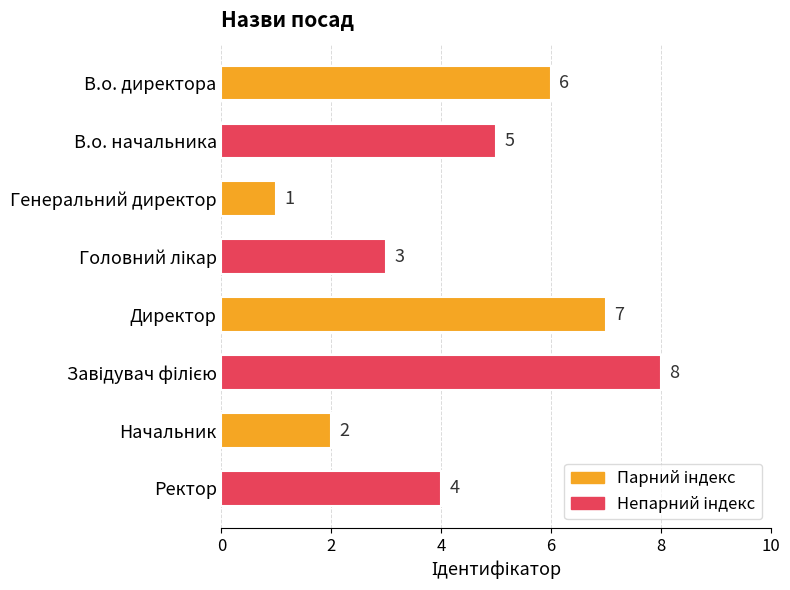

What is the difference between the maximum and minimum values?

7